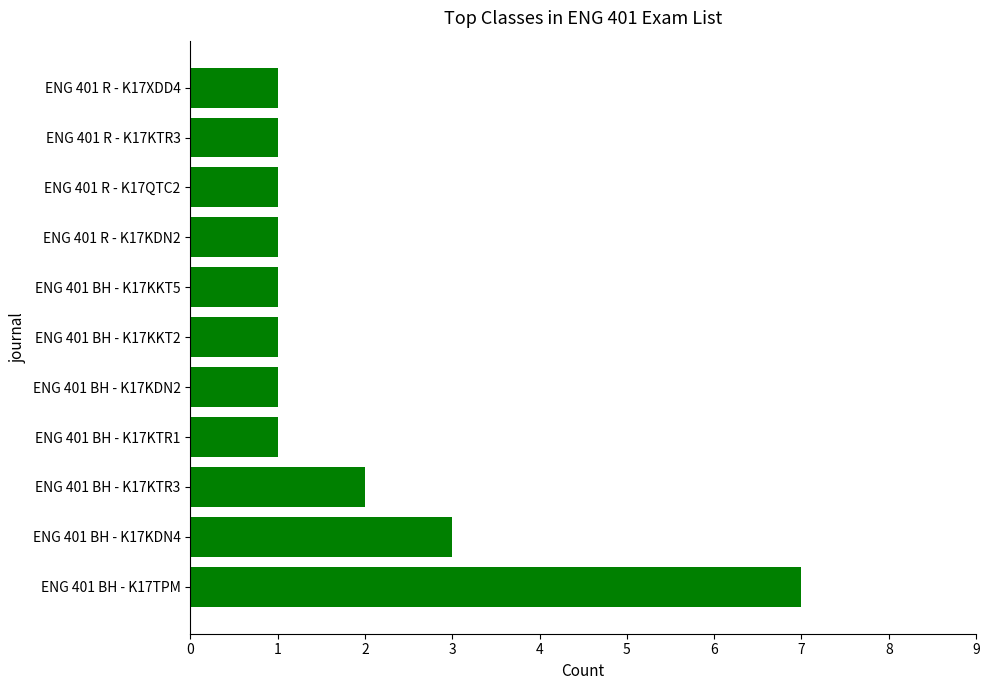

What is the difference between the maximum and minimum values?

6